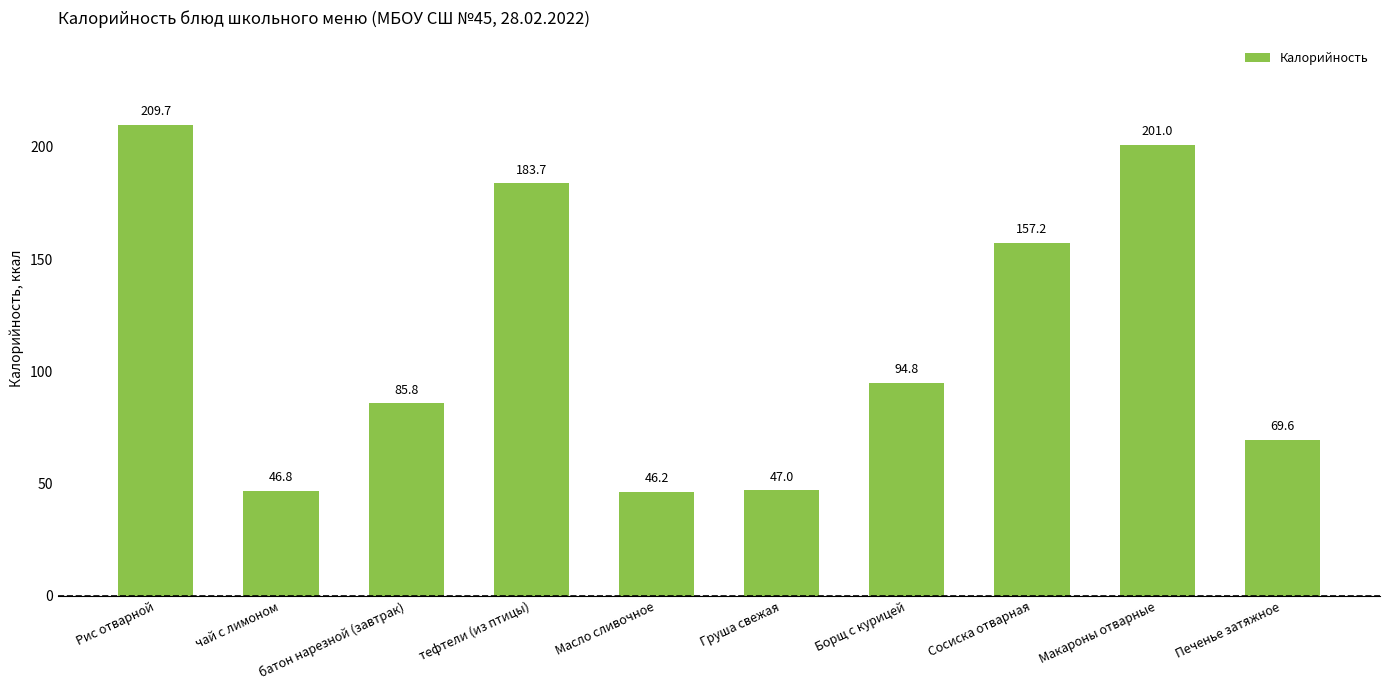

What is the smallest value displayed?

46.2